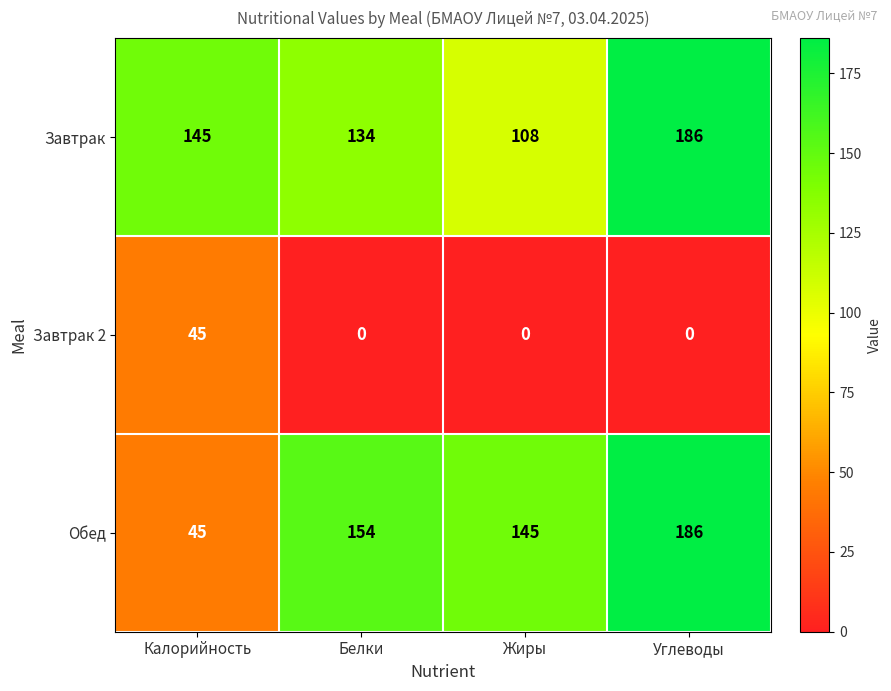

Where is Завтрак nearest to the value 147?

Калорийность